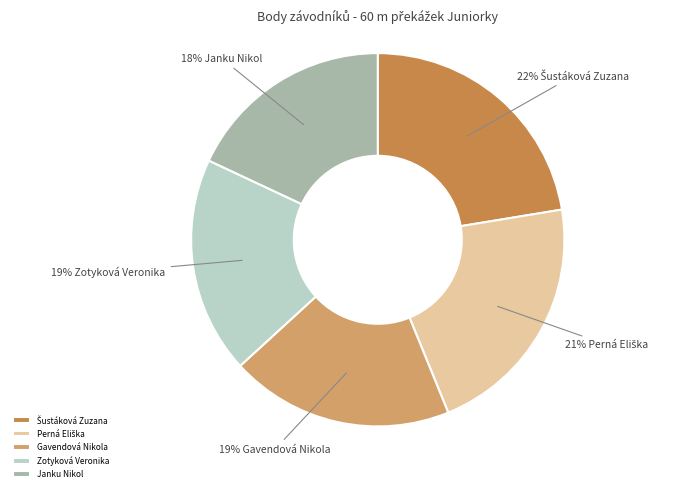

To the nearest percent, what is the difference between the largest and smallest slice percentages?

4%